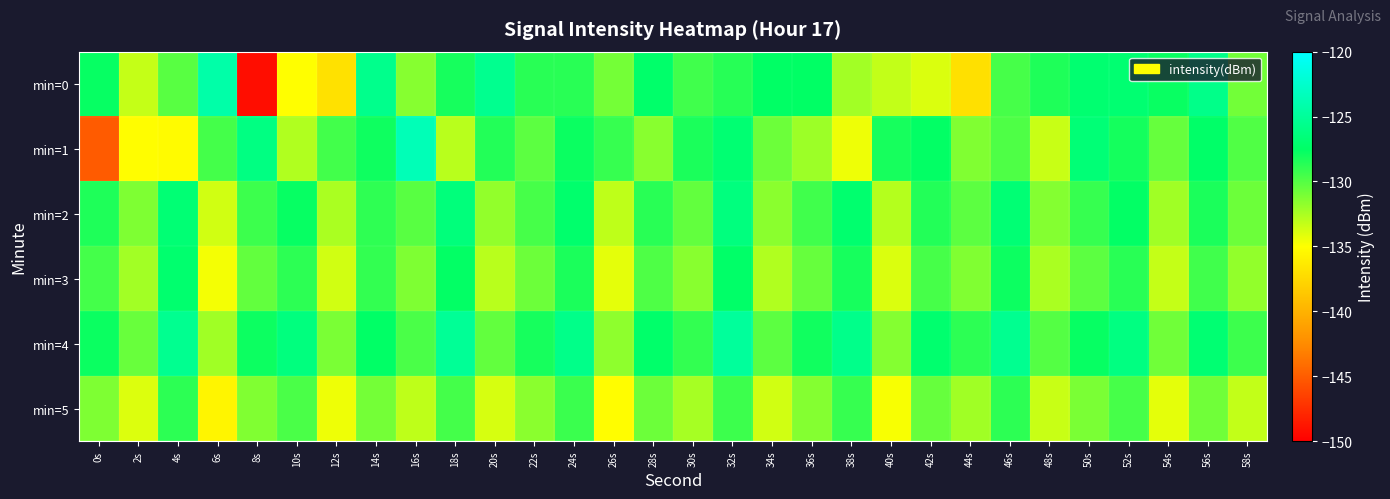

Between 8s and 28s, which series saw the biggest shift?

min=0